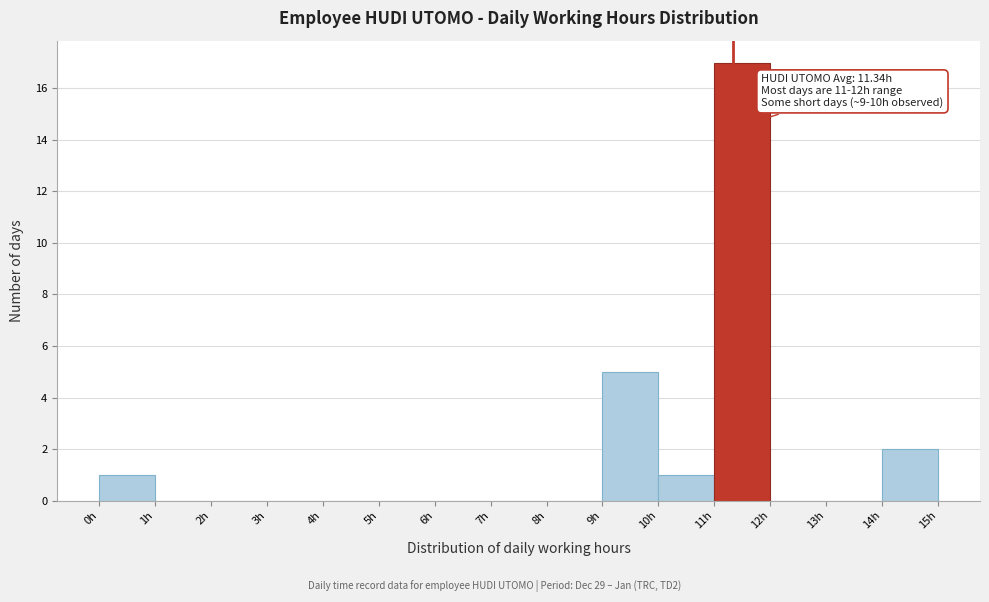

Over which range of the x-axis is the bar tallest?

11 to 12